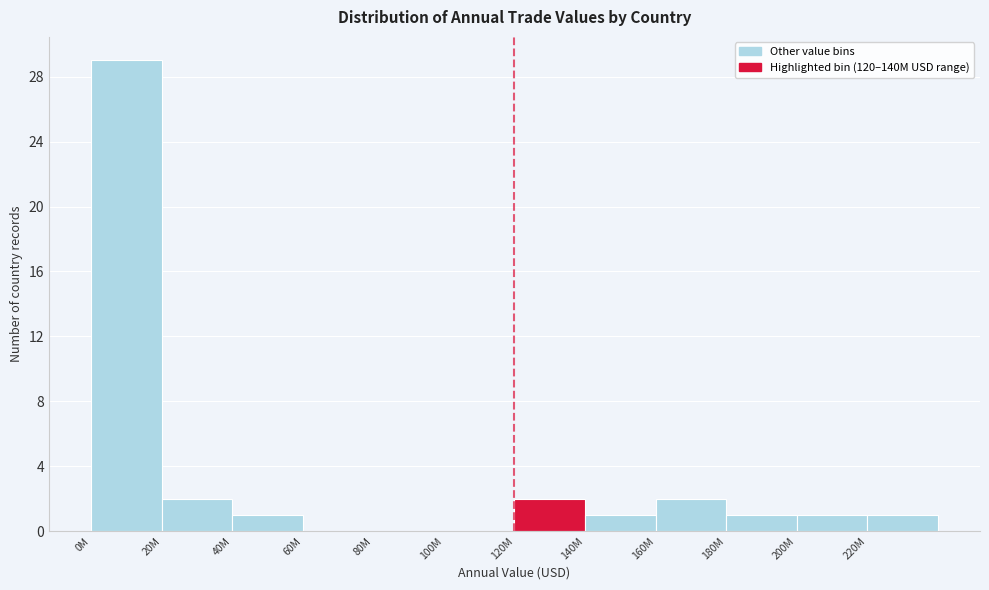

Reading left to right, extract all data points from this chart.

0M=29	20M=2	40M=1	60M=0	80M=0	100M=0	120M=2	140M=1	160M=2	180M=1	200M=1	220M=1